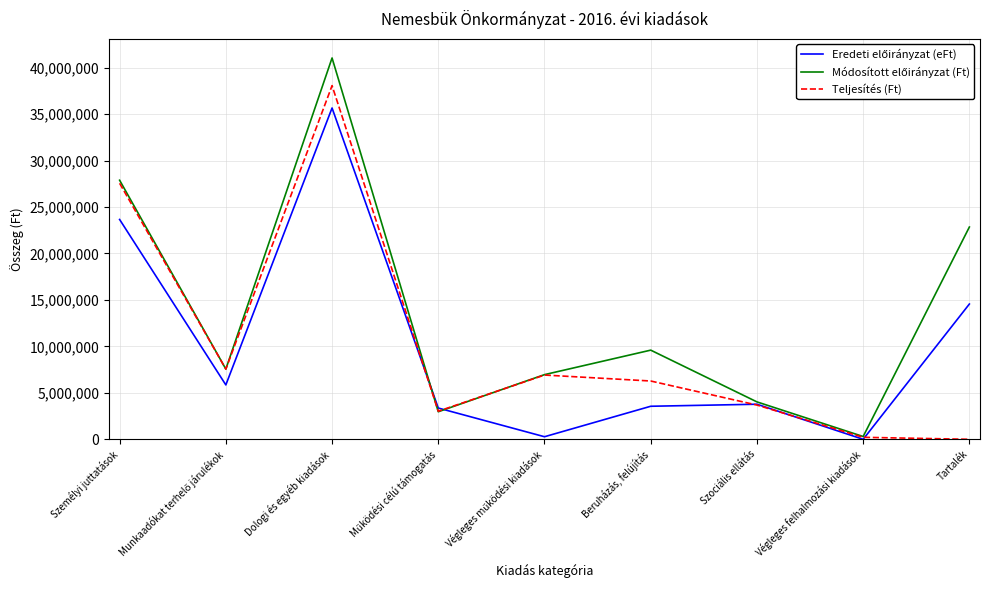

At which category does the chart reach its peak across all series?

Dologi és egyéb kiadások